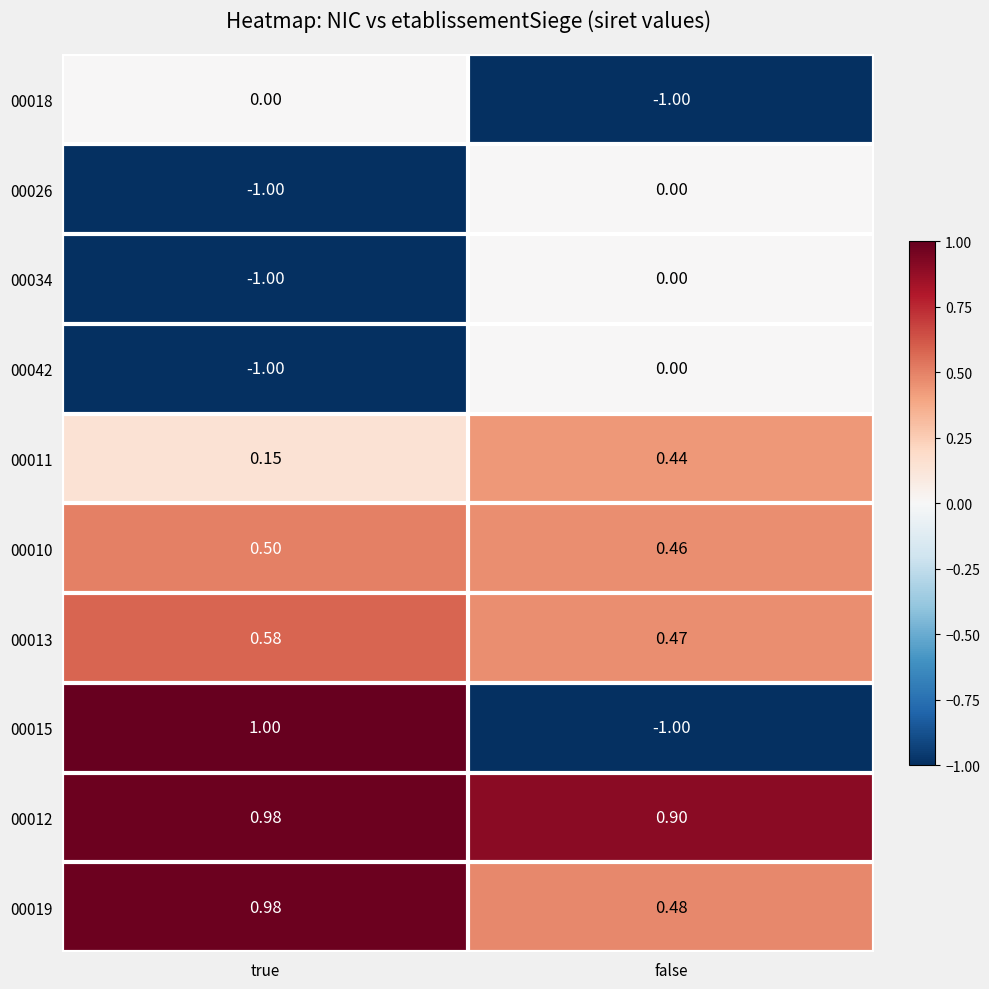

At which category is the sum across all series the highest?

true